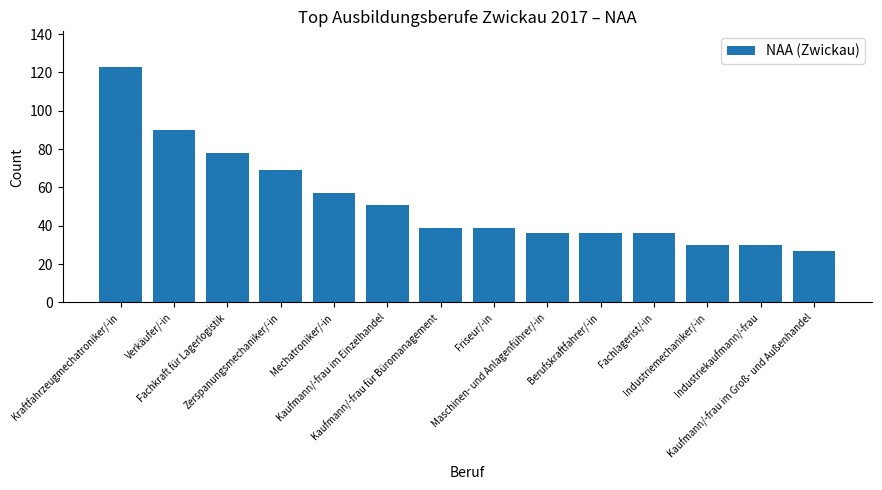

What is the label of the 13th bar from the left?

Industriekaufmann/-frau